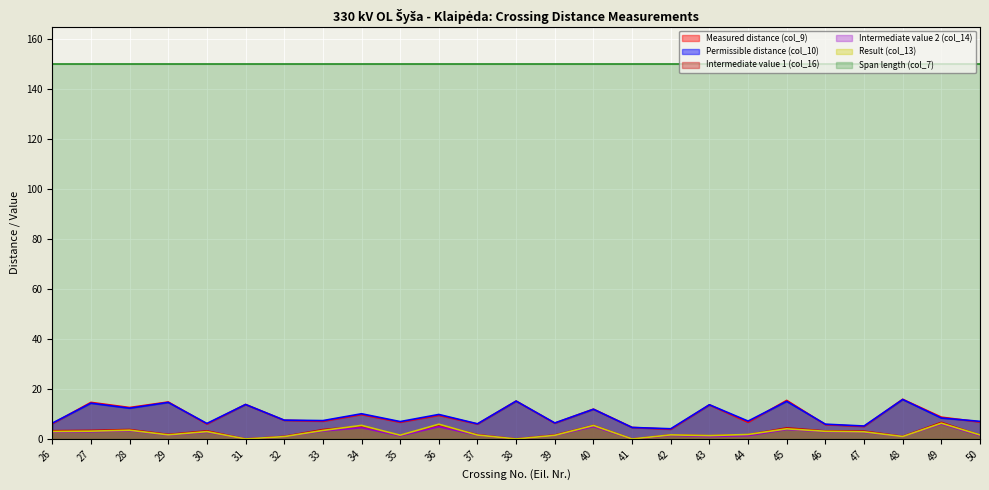

How many data points in Result (col_13) are less than 1?

5